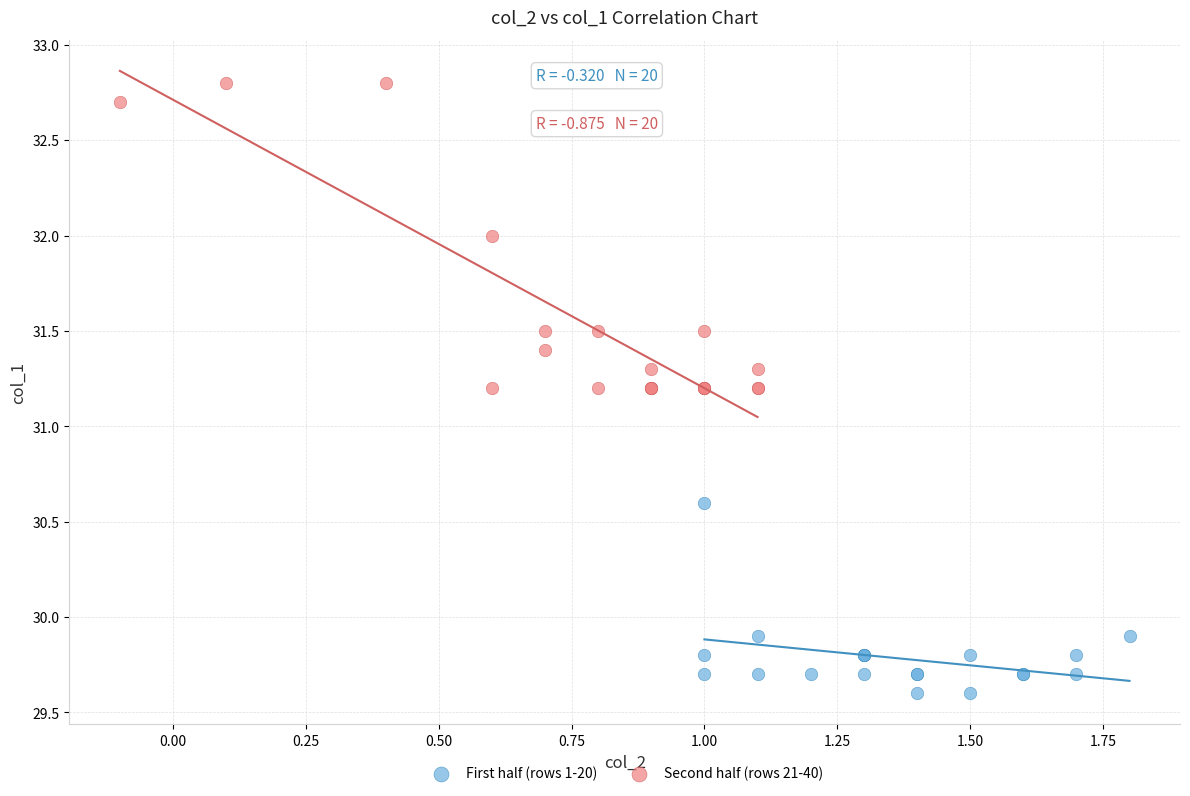

Which series contains the highest Y value?

Second half (rows 21-40)